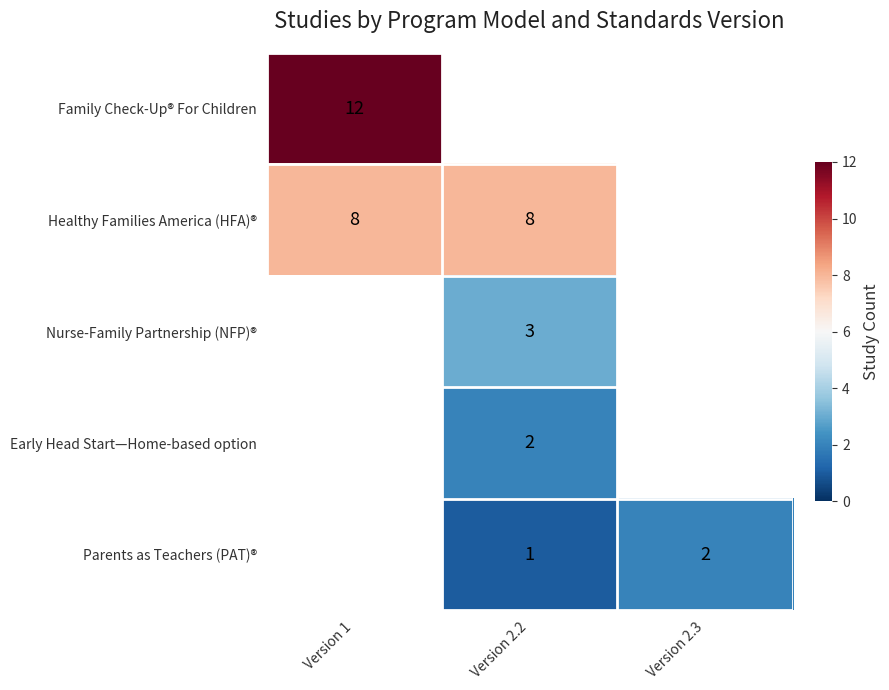

The Healthy Families America (HFA)® series shows 8 at Version 2.2. True or false?

True